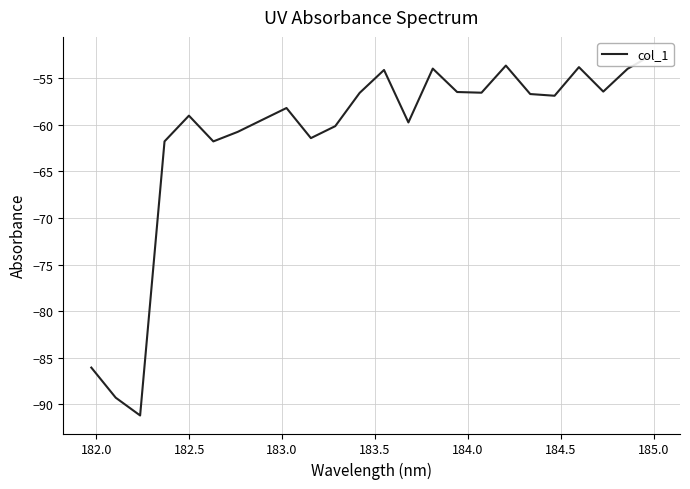

What is the average value?

-61.3